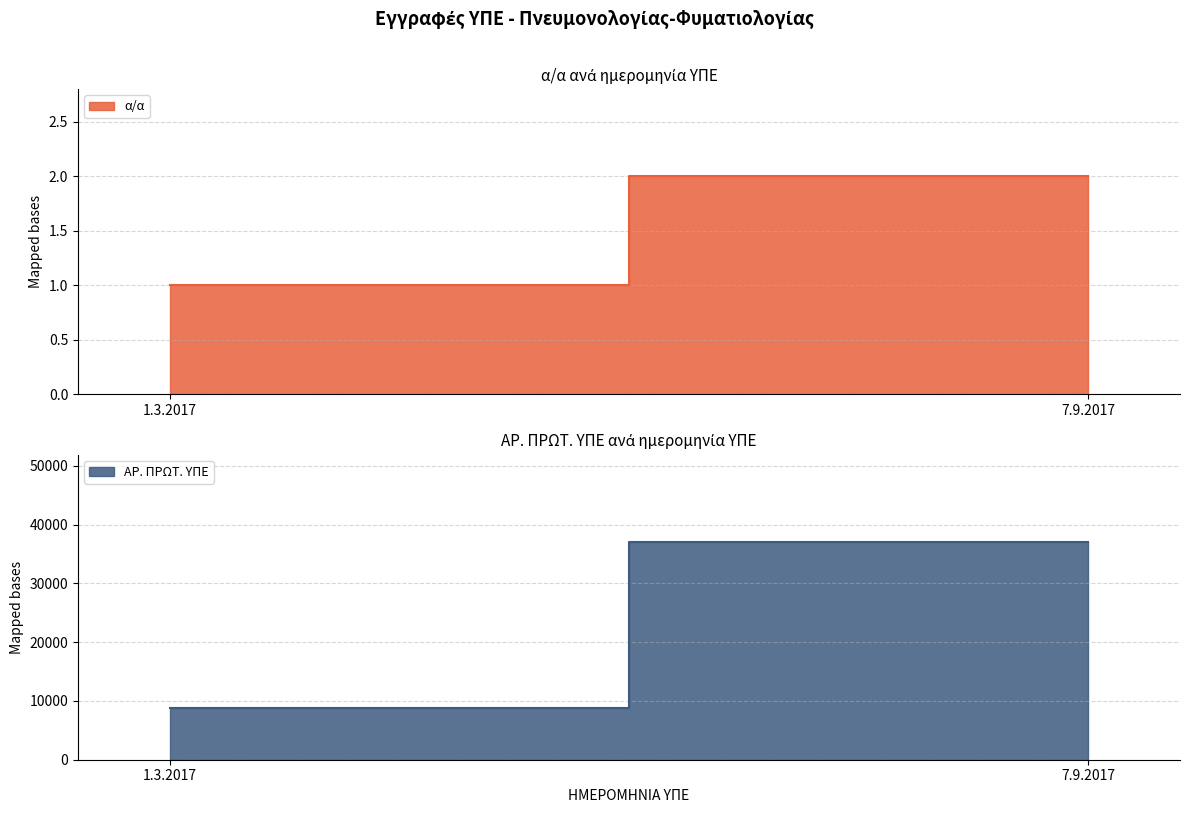

What is the average value of the α/α series?

2